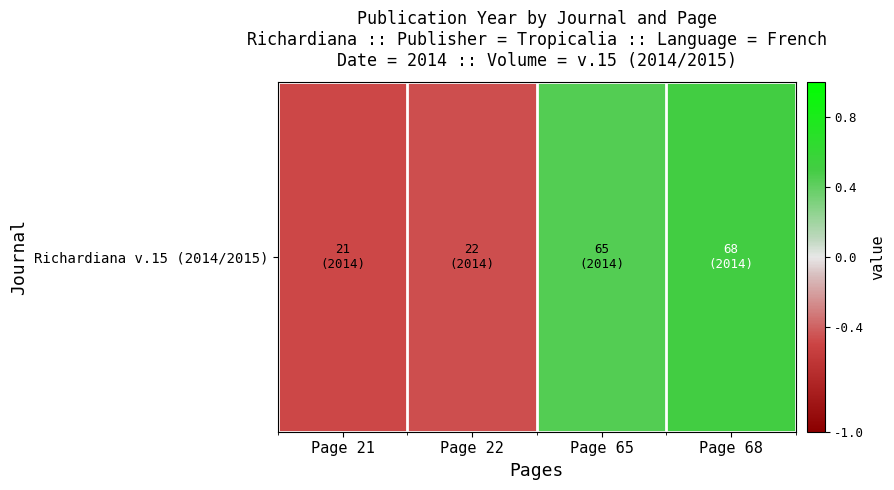

Reading left to right, what are all the values shown in this chart?

-0.5	-0.5	0.4	0.5